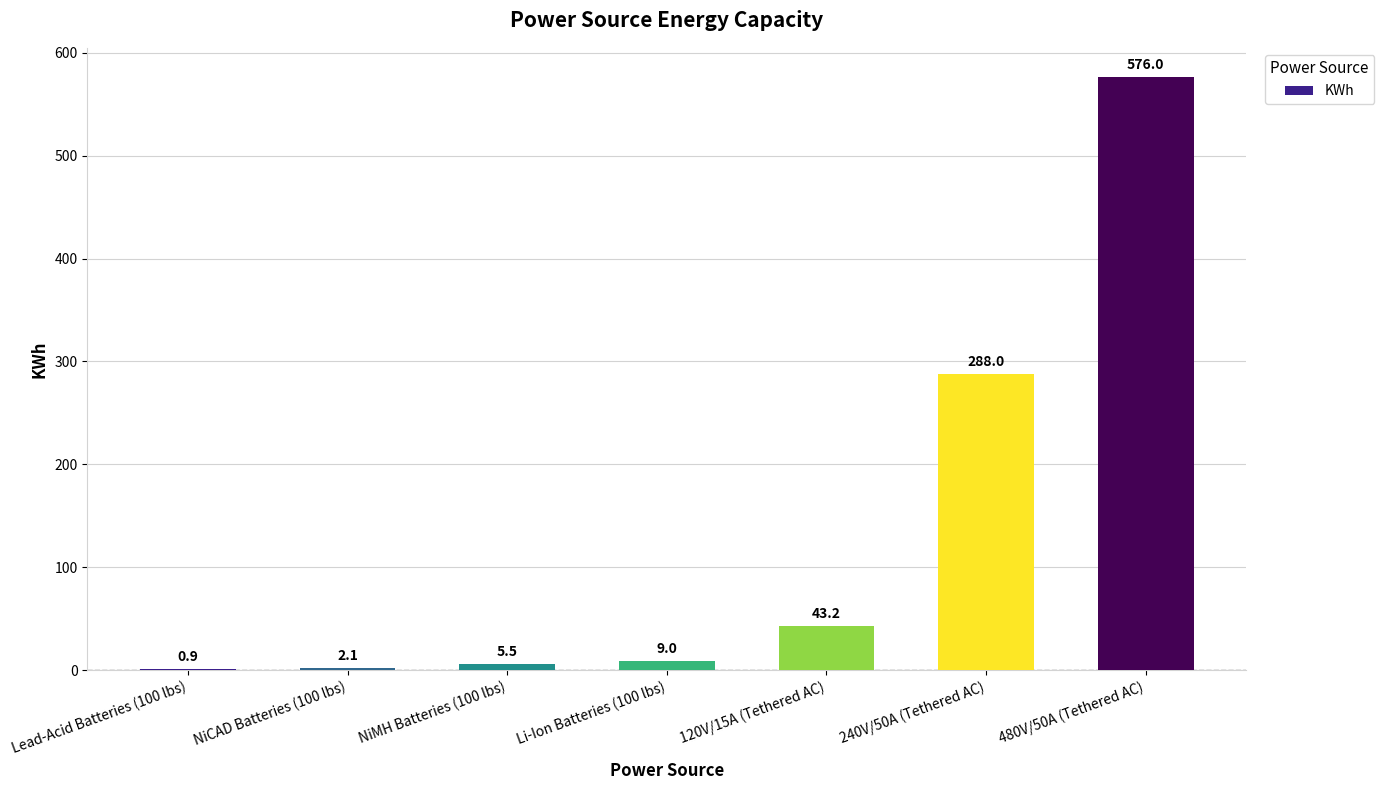

What is the average value?

132.1